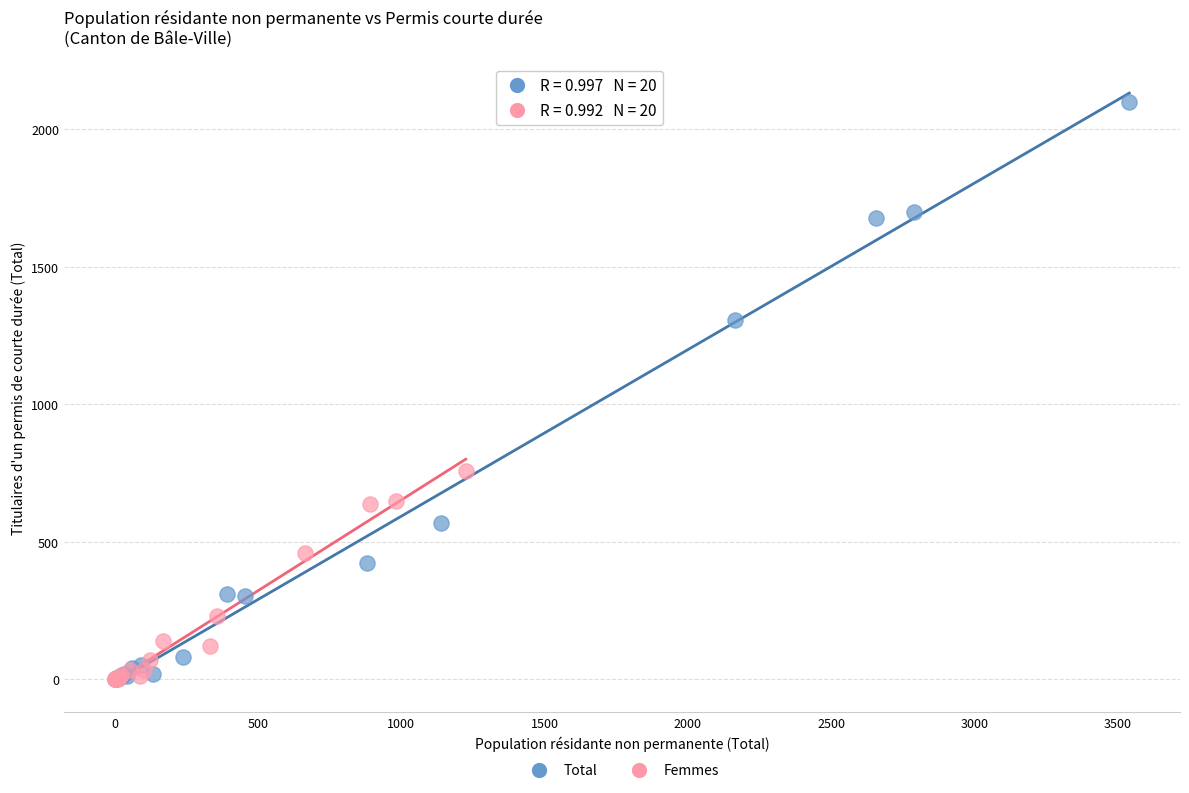

Which series contains the highest Y value?

Total